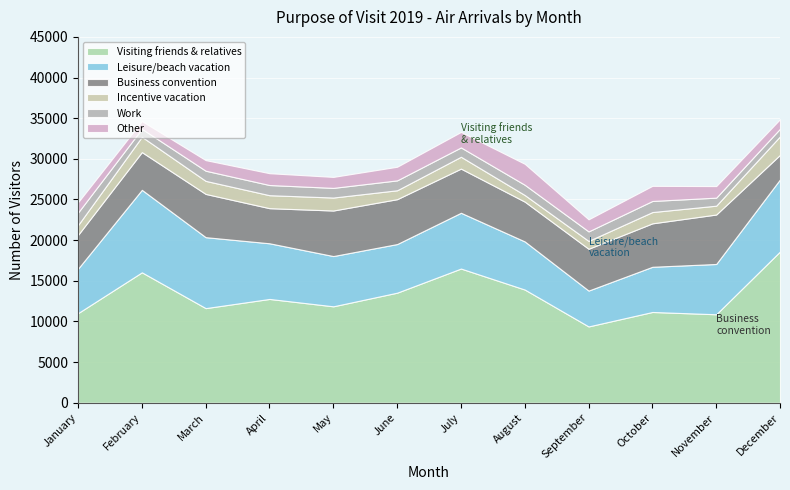

Rank the series by their maximum value, from lowest to highest.

Work, Incentive vacation, Other, Business convention, Leisure/beach vacation, Visiting friends & relatives